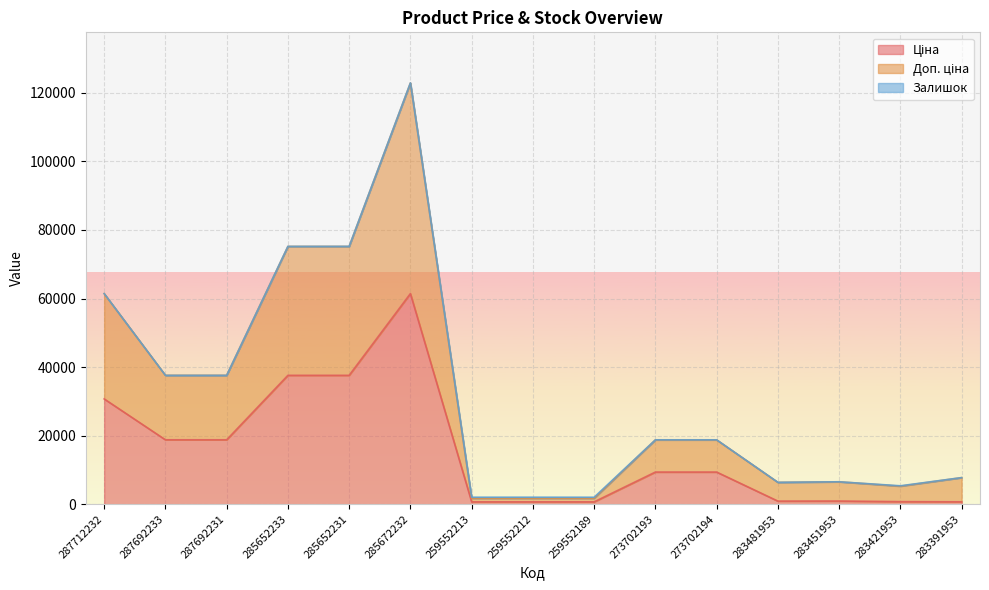

Reading right to left, extract all data points from this chart.

Ціна: 283391953=705.1	283421953=752.2	283451953=934.5	283481953=910.4	273702194=9384.0	273702193=9384.0	259552189=693.7	259552212=693.7	259552213=693.7	285672232=61434.3	285652231=37593.6	285652233=37593.6	287692231=18796.8	287692233=18796.8	287712232=30717.1
Доп. ціна: 283391953=7756.4	283421953=5265.5	283451953=6541.8	283481953=6372.7	273702194=18767.9	273702193=18767.9	259552189=1718.3	259552212=1718.3	259552213=1718.3	285672232=122868.5	285652231=75187.2	285652233=75187.2	287692231=37593.6	287692233=37593.6	287712232=61434.3